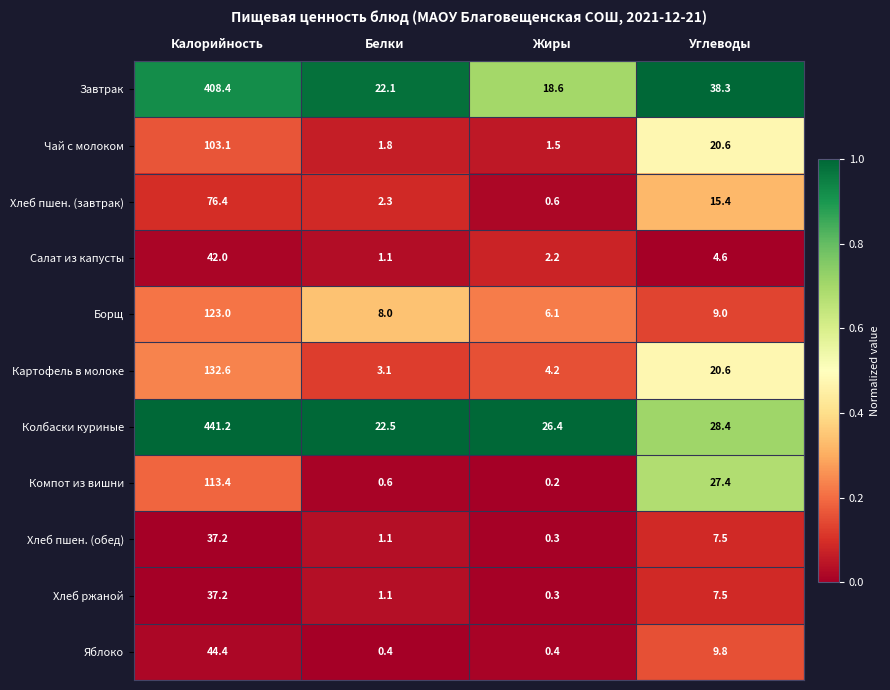

Which category has the lowest value across all series?

Жиры